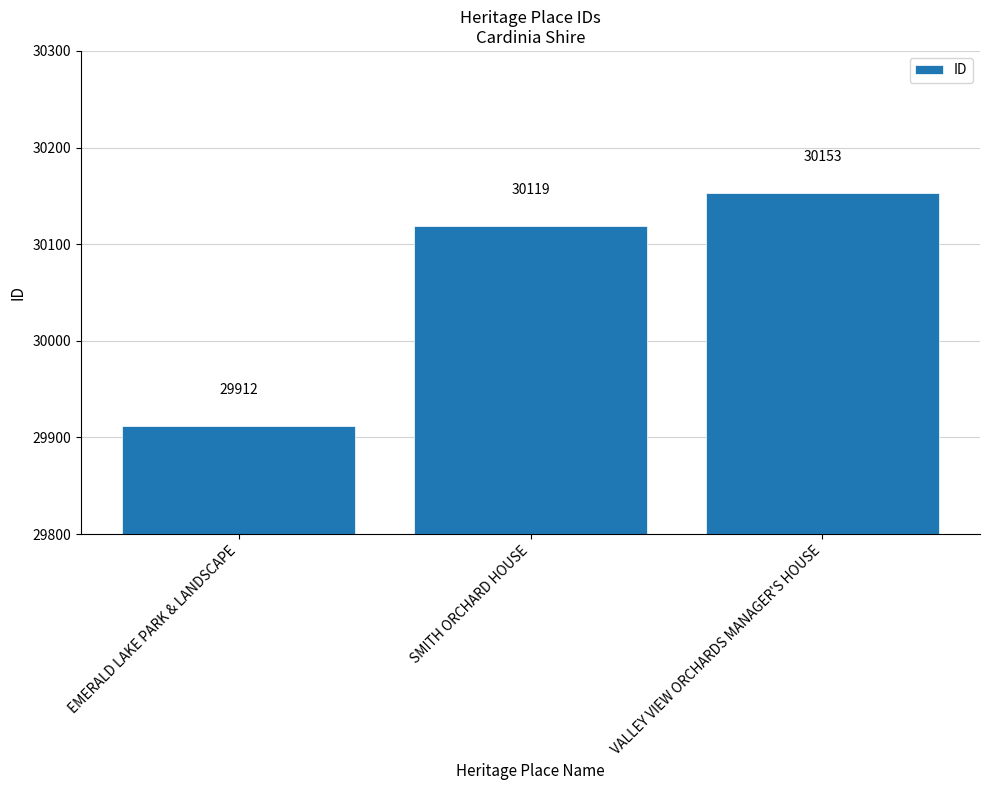

What is the difference between the values at VALLEY VIEW ORCHARDS MANAGER'S HOUSE and EMERALD LAKE PARK & LANDSCAPE?

241